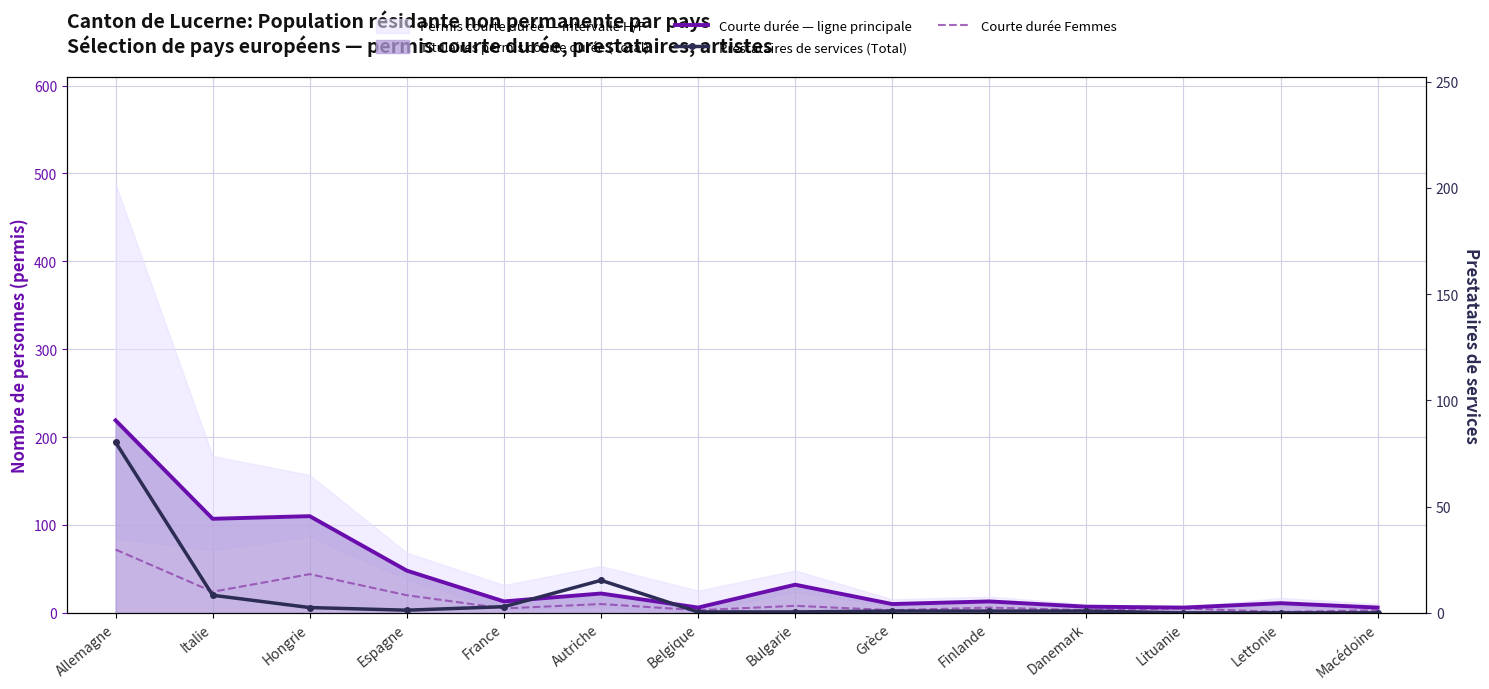

What is the total value across all series at Lettonie?

12